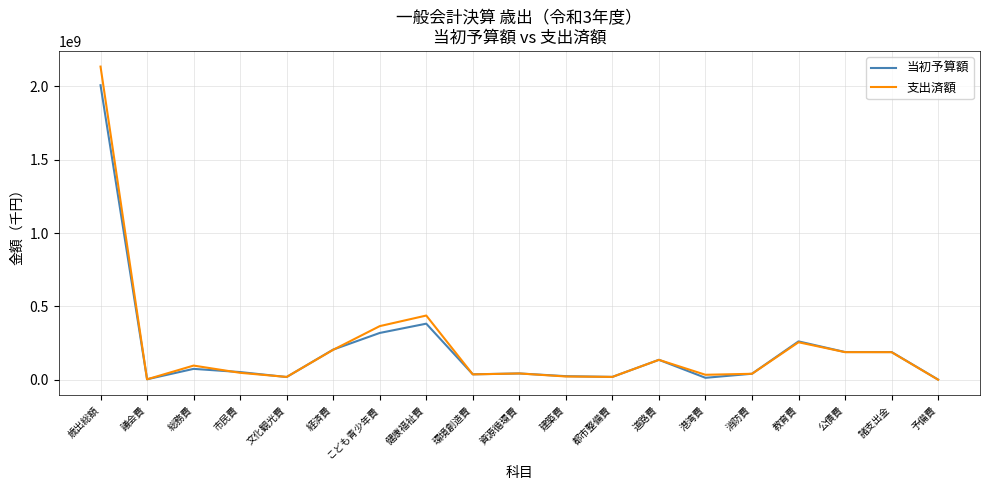

What is the difference between the 支出済額 values at 経済費 and 資源循環費?

161354225.0